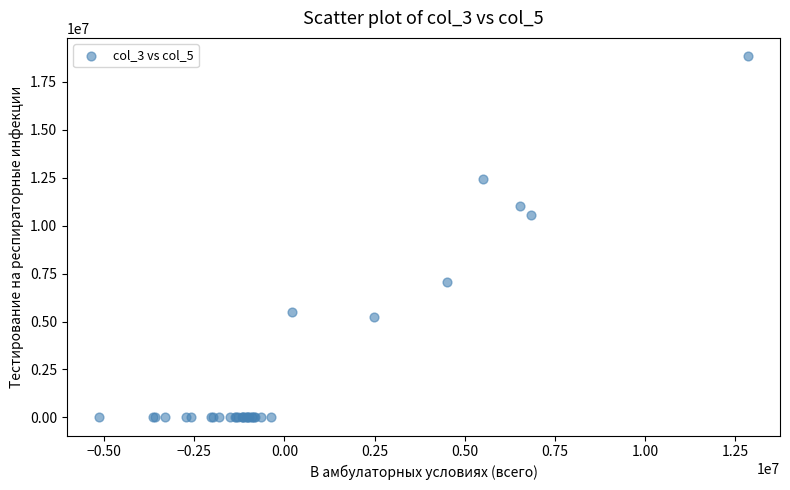

What Y value in the scatter plot is closest to 9419647?

10570474